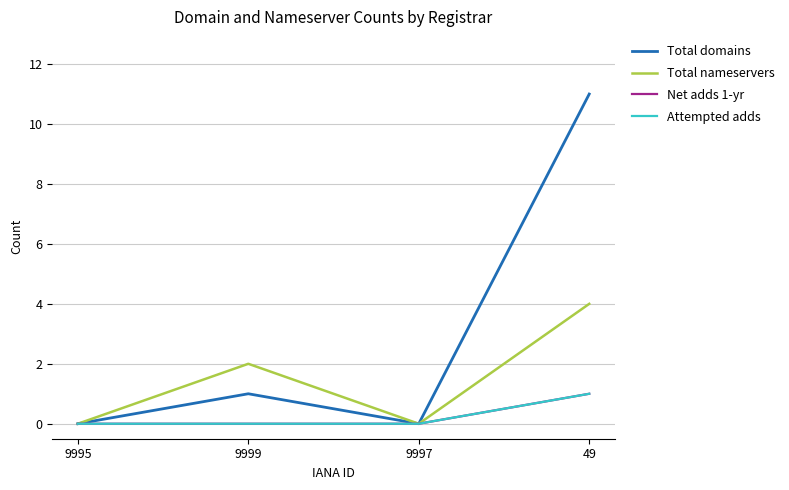

Is it true that Attempted adds equals 1 at 49?

True